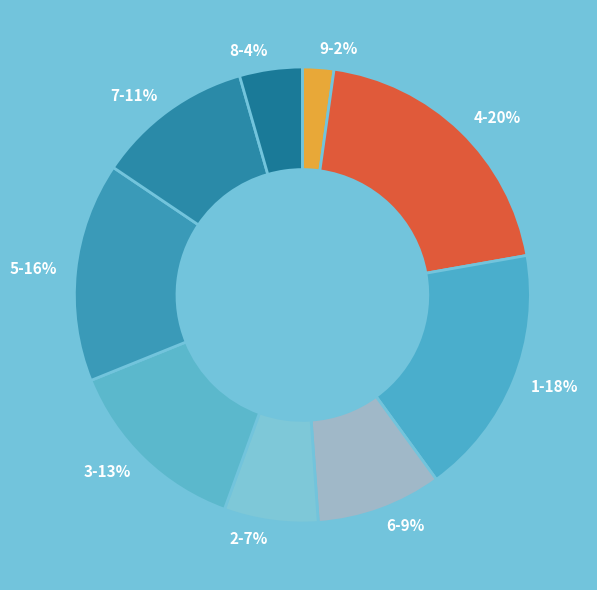

What is the ratio of the value at 7 to the value at 1?

0.6